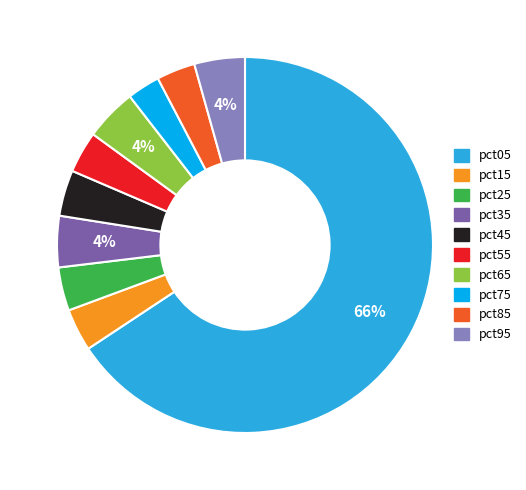

Is there a majority slice in this chart?

Yes